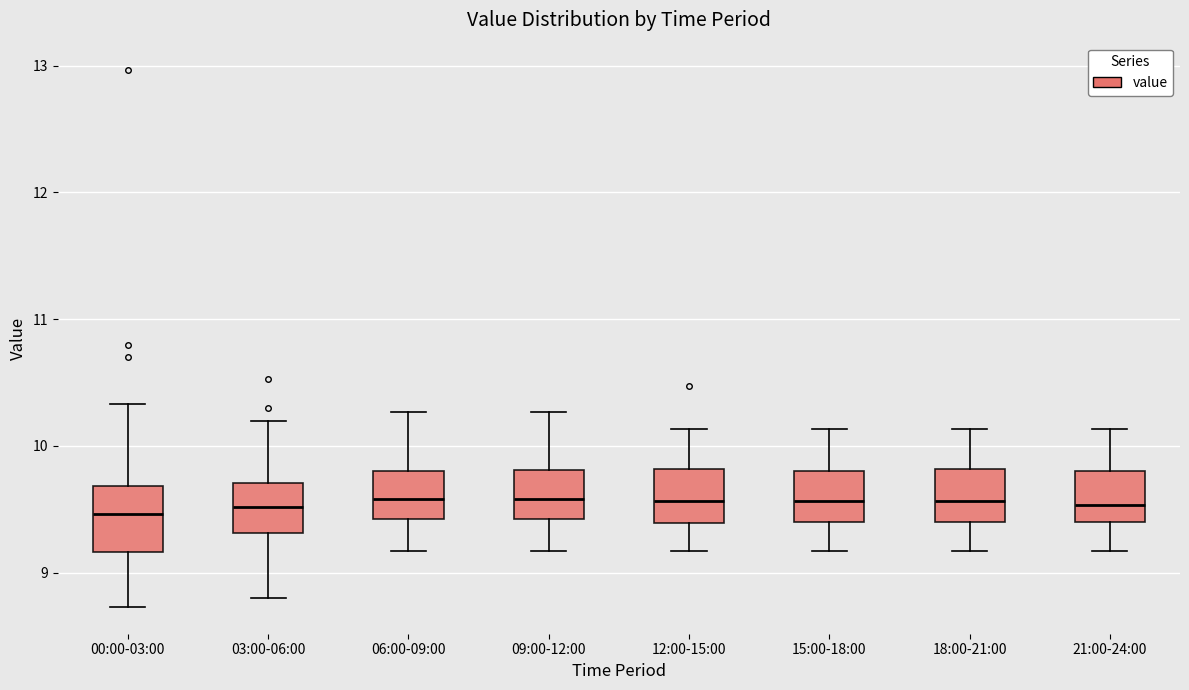

Where does the median line of the box for 00:00-03:00 sit on the y-axis? The values are not printed on the chart, so give them approximately, as read against the axis.

9.5